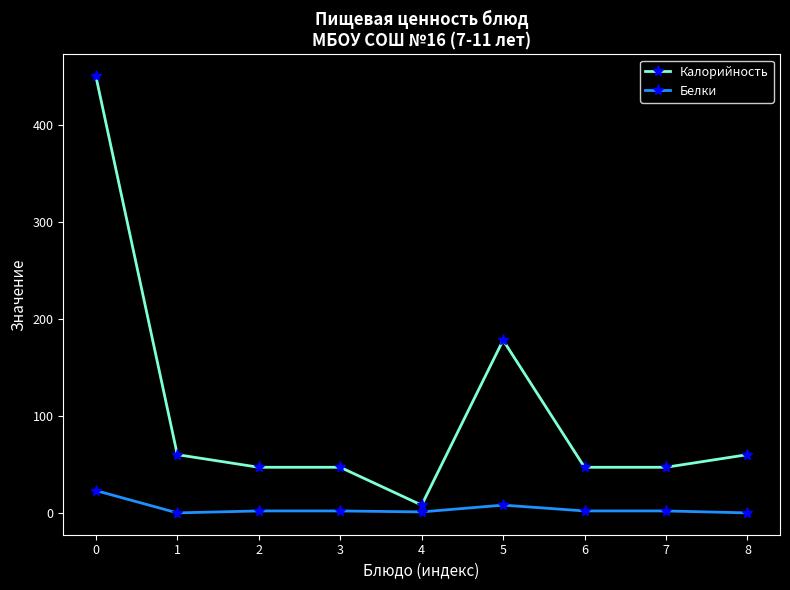

True or false: Калорийность and Белки intersect in this chart.

False